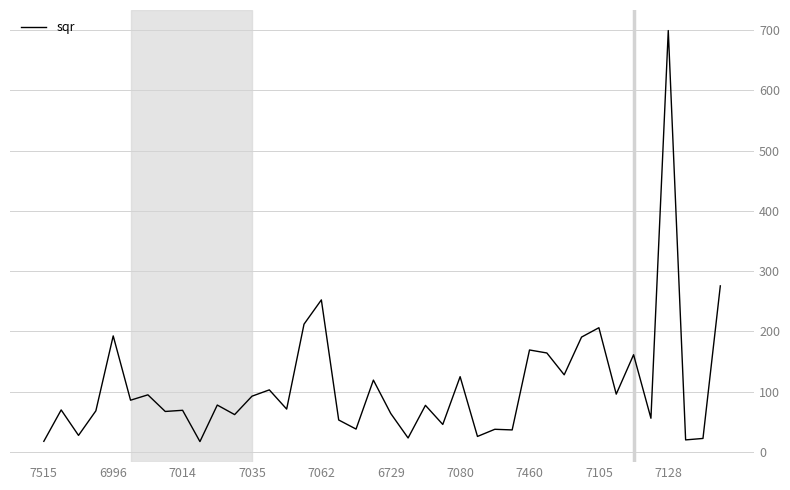

What is the difference between the maximum and minimum values?

682.3